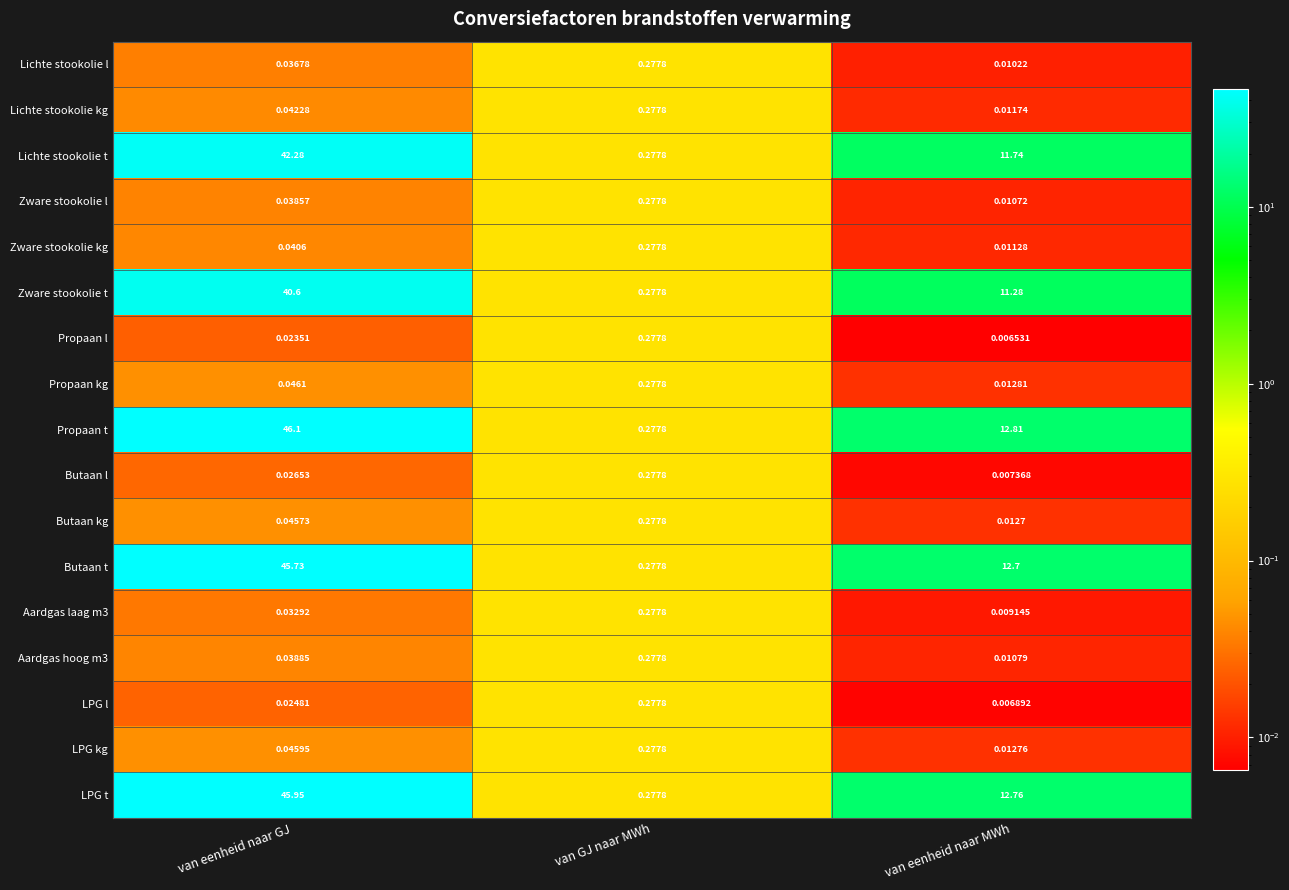

Between van eenheid naar GJ and van eenheid naar MWh, which series saw the biggest shift?

Propaan t